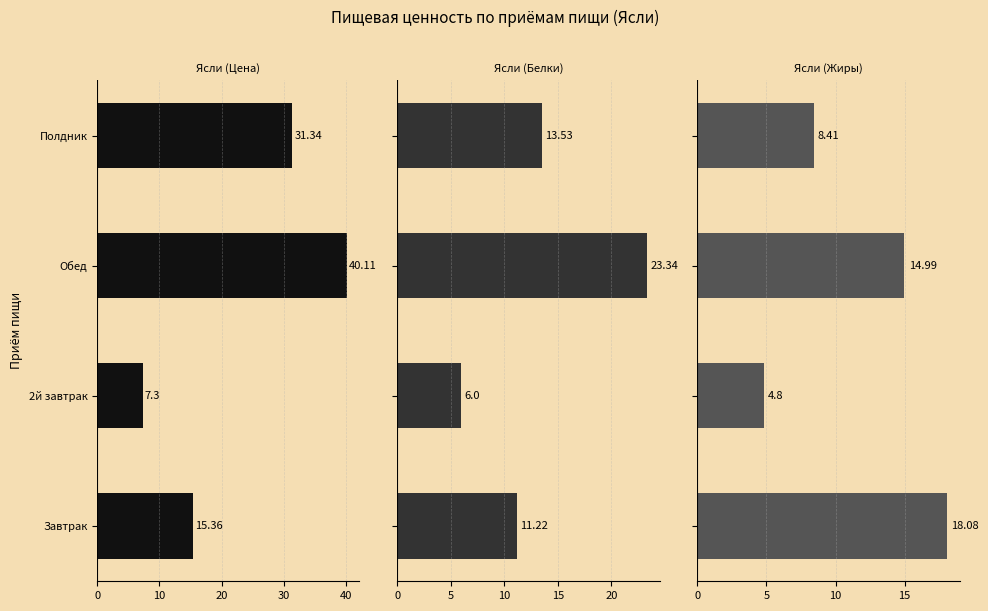

What is the sum of all Ясли (Белки) values?

54.1